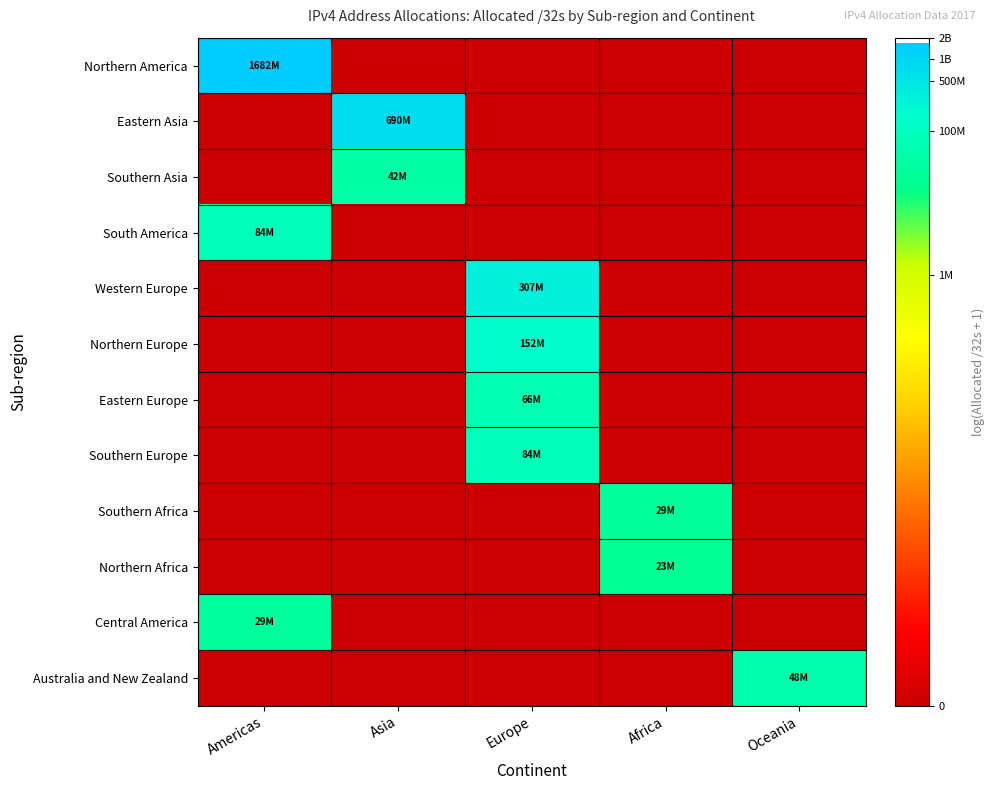

At Africa, list the series in order from smallest to largest.

Northern America, Eastern Asia, Southern Asia, South America, Western Europe, Northern Europe, Eastern Europe, Southern Europe, Central America, Australia and New Zealand, Northern Africa, Southern Africa